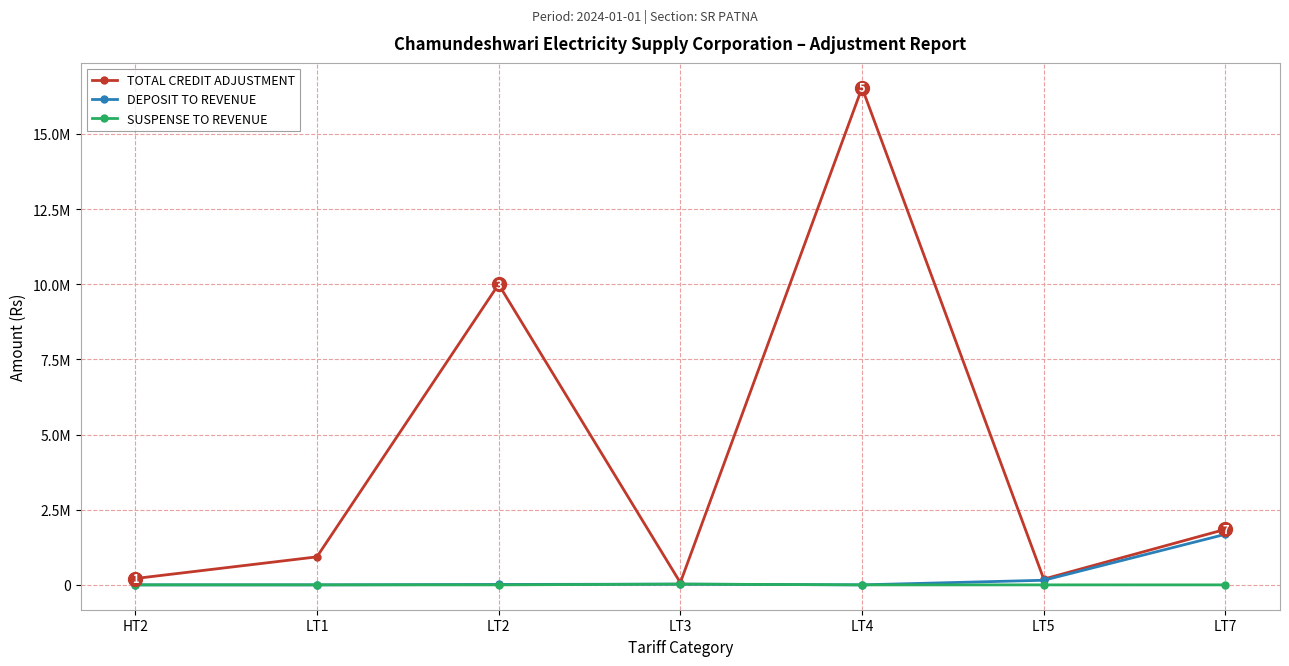

What are all the series names shown in the legend?

TOTAL CREDIT ADJUSTMENT, DEPOSIT TO REVENUE, SUSPENSE TO REVENUE